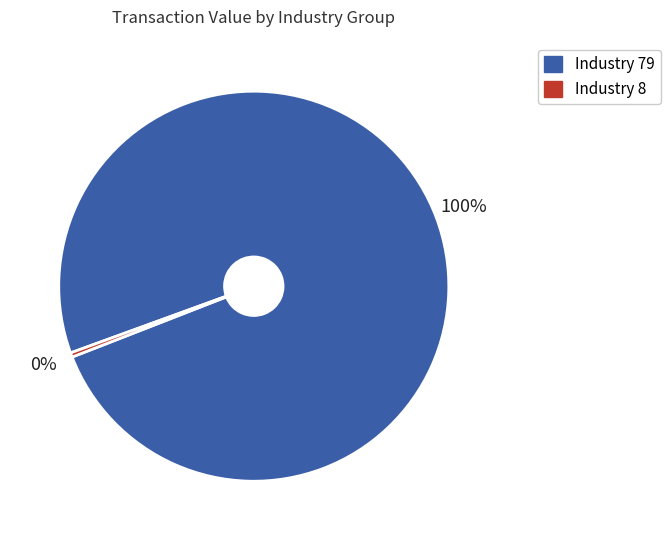

True or false: Industry 79 accounts for 100% of the total.

True